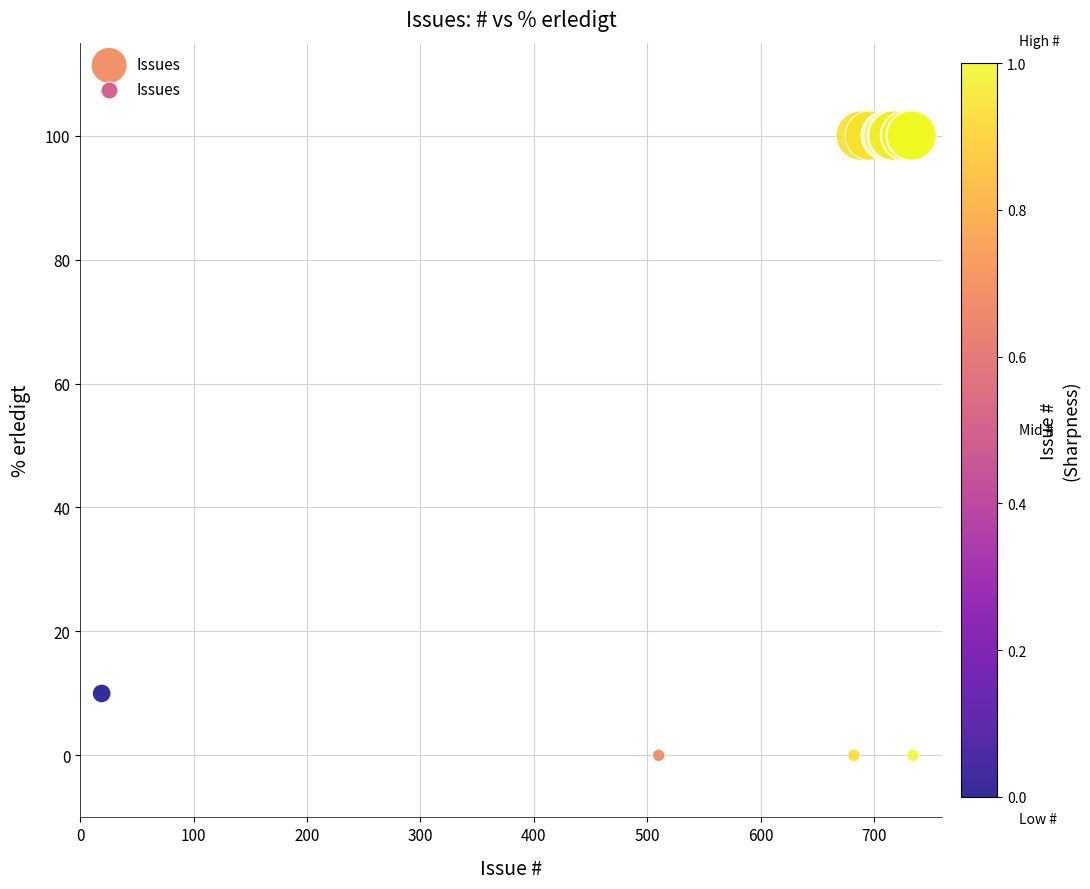

What Y value in the scatter plot is closest to 50?

10